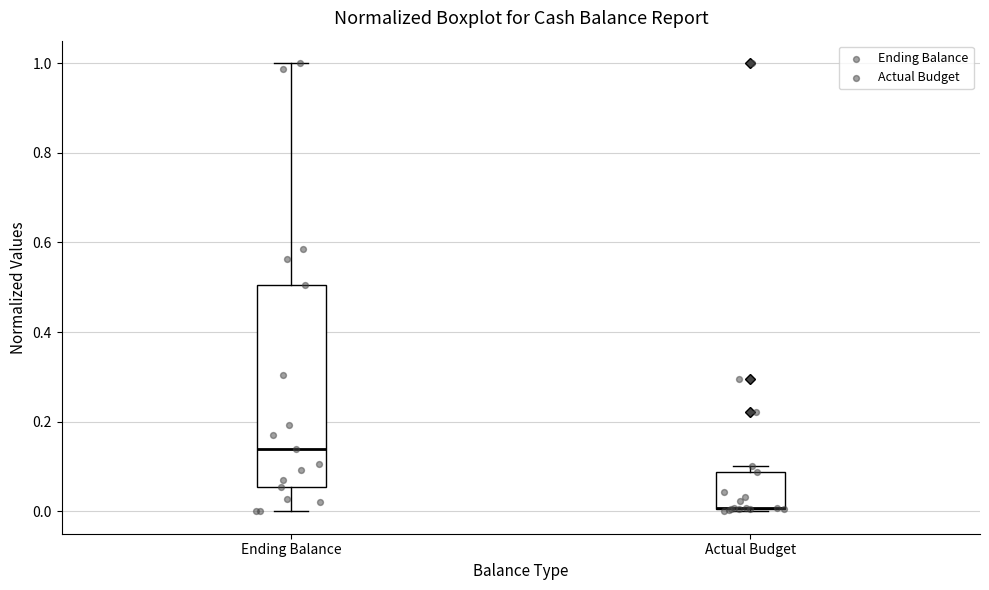

Which box is the tallest, from its lower edge to its upper edge?

Ending Balance